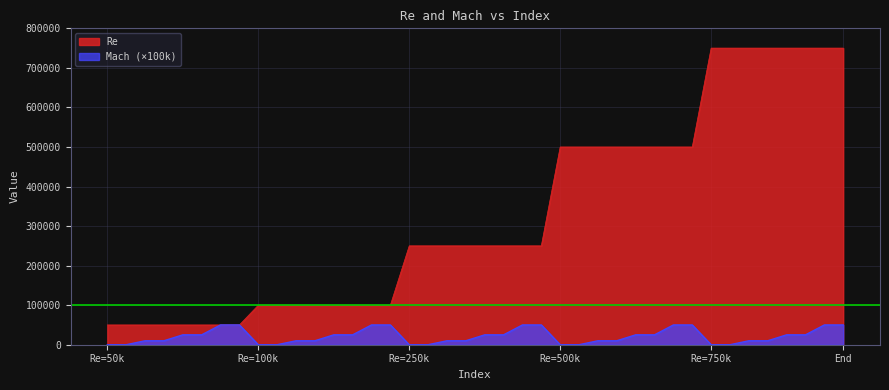

Reading left to right, extract all data points from this chart.

Re: 50000	50000	50000	50000	50000	50000	50000	50000	100000	100000	100000	100000	100000	100000	100000	100000	250000	250000	250000	250000	250000	250000	250000	250000	500000	500000	500000	500000	500000	500000	500000	500000	750000	750000	750000	750000	750000	750000	750000	750000
Mach: 0	0	10000	10000	25000	25000	50000	50000	0	0	10000	10000	25000	25000	50000	50000	0	0	10000	10000	25000	25000	50000	50000	0	0	10000	10000	25000	25000	50000	50000	0	0	10000	10000	25000	25000	50000	50000